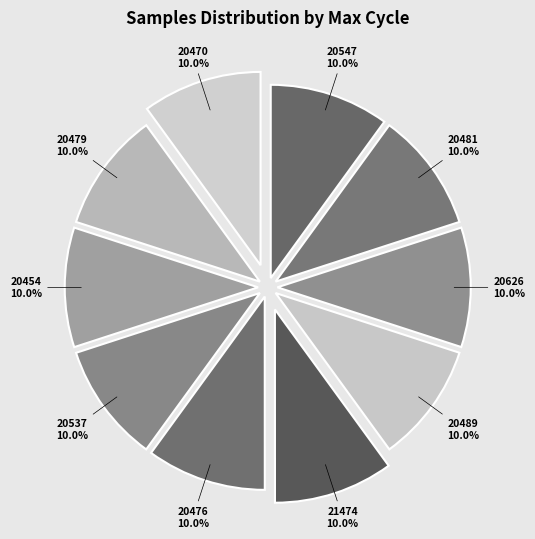

To the nearest percent, what portion does 20537 represent?

10%